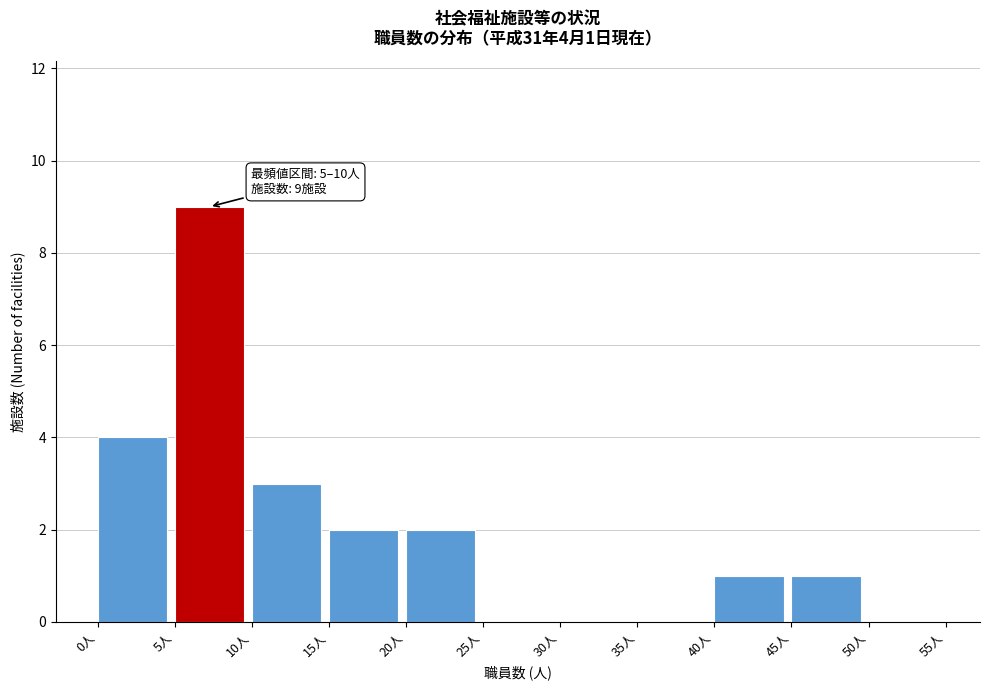

Over which range of the x-axis is the bar tallest?

5 to 10